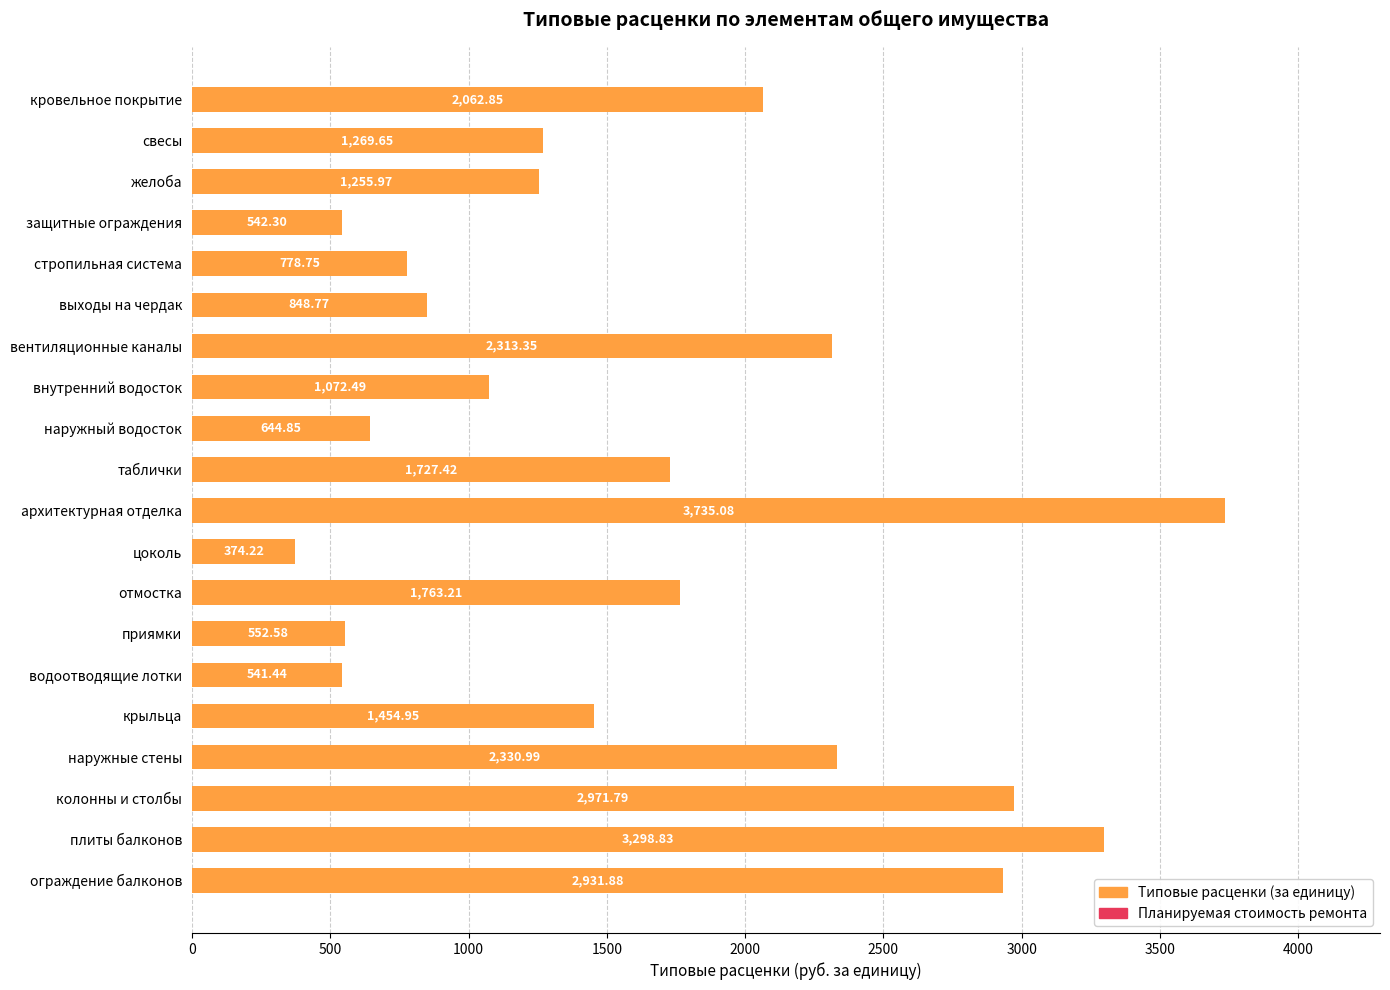

List the labels in order of value, smallest first.

цоколь, водоотводящие лотки, защитные ограждения, приямки, наружный водосток, стропильная система, выходы на чердак, внутренний водосток, желоба, свесы, крыльца, таблички, отмостка, кровельное покрытие, вентиляционные каналы, наружные стены, ограждение балконов, колонны и столбы, плиты балконов, архитектурная отделка